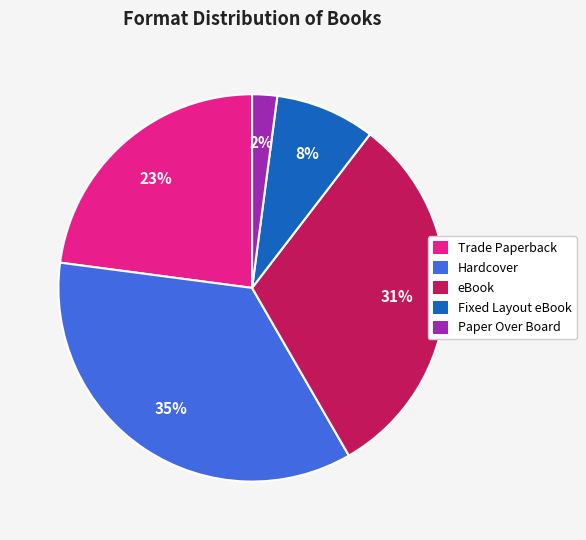

Which slice is the largest?

Hardcover